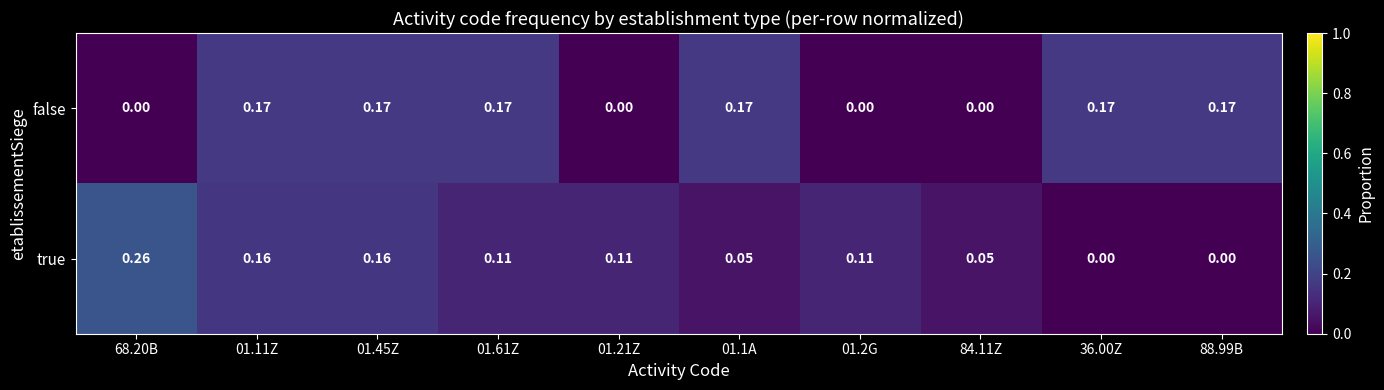

List the series in order of their overall mean, highest first.

false, true